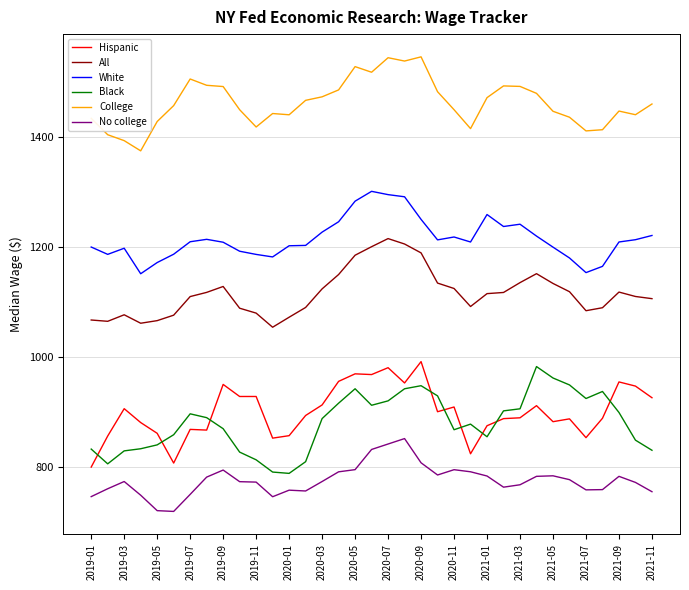

What is the greatest value displayed?

1544.7